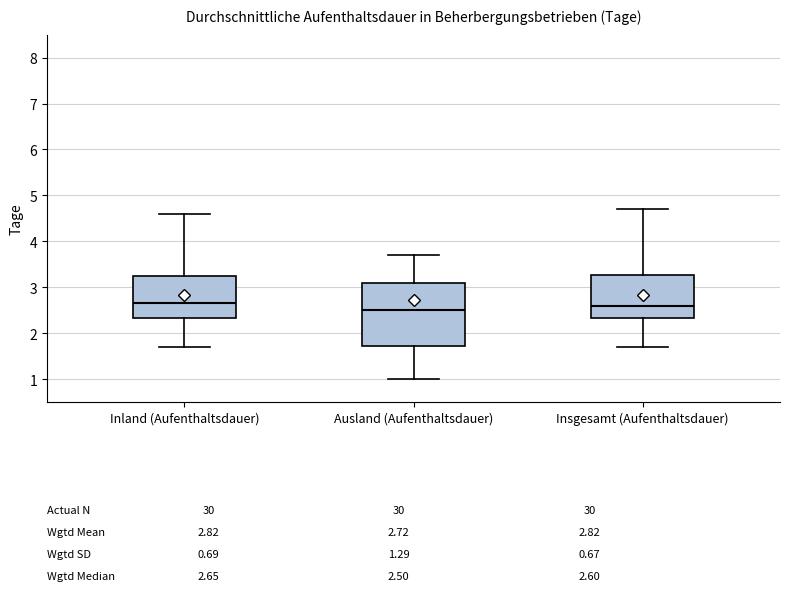

Which box has the lowest median line?

Ausland (Aufenthaltsdauer)